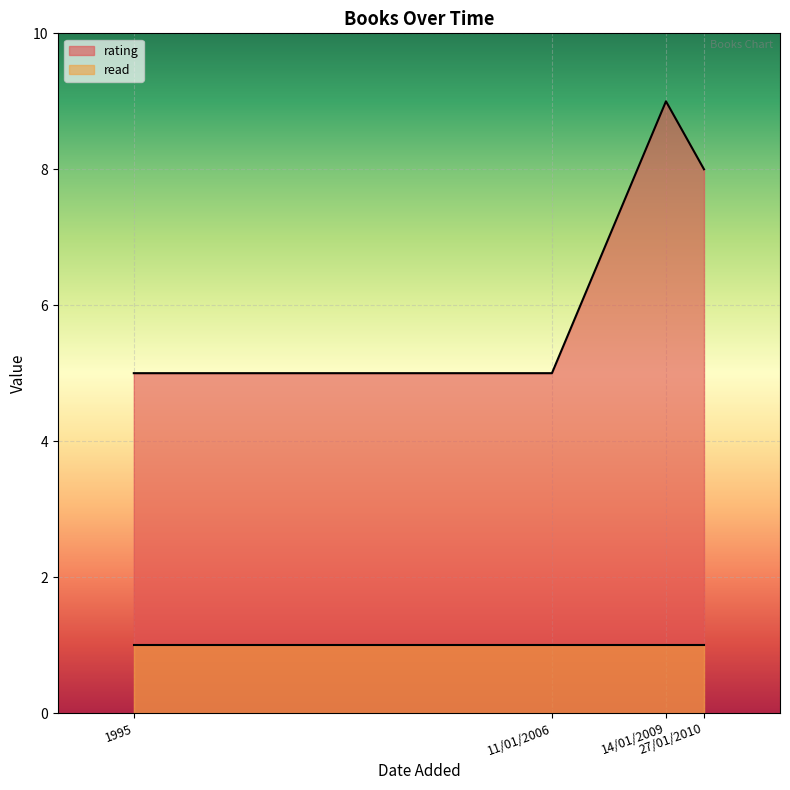

What is the minimum value shown in the chart?

1